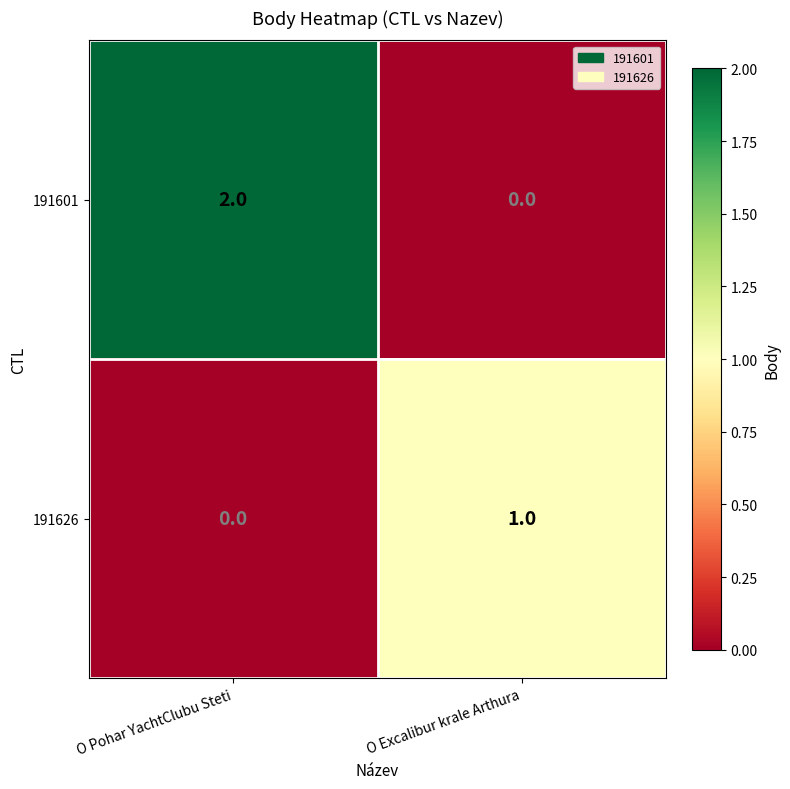

True or false: 191601 has a value of 3 at O Pohar YachtClubu Steti.

False